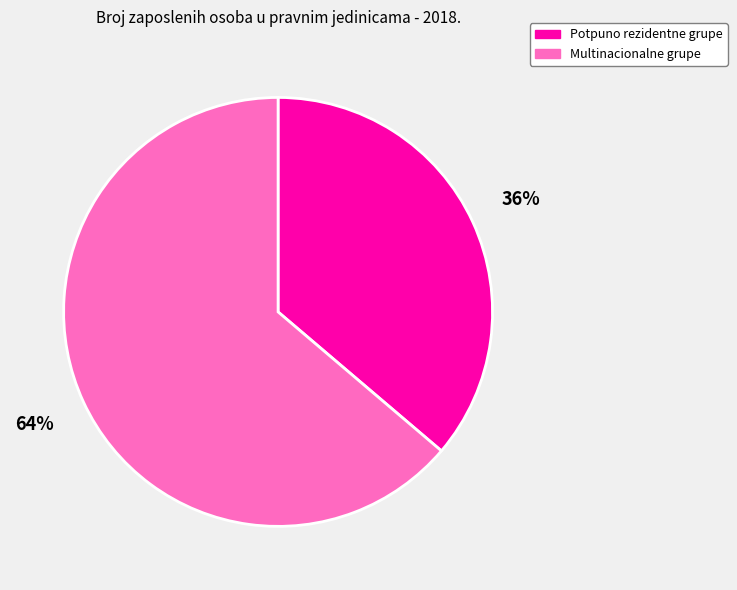

What percentage is the Multinacionalne grupe slice, to the nearest percent?

64%